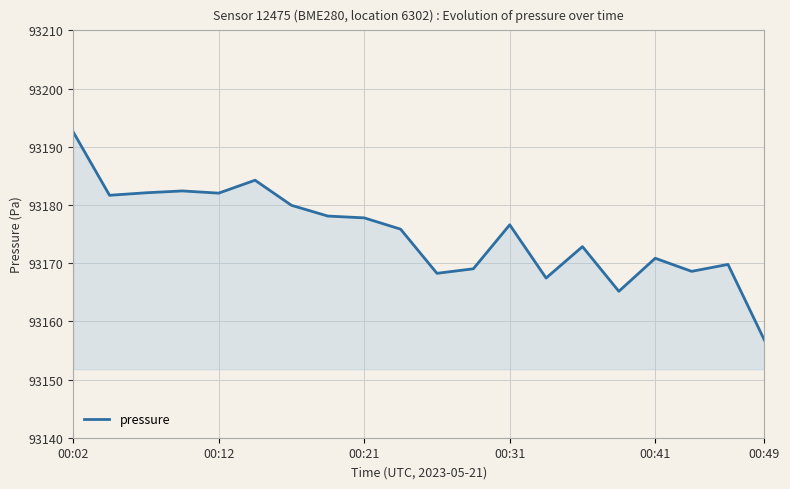

What is the greatest value displayed?

93192.6